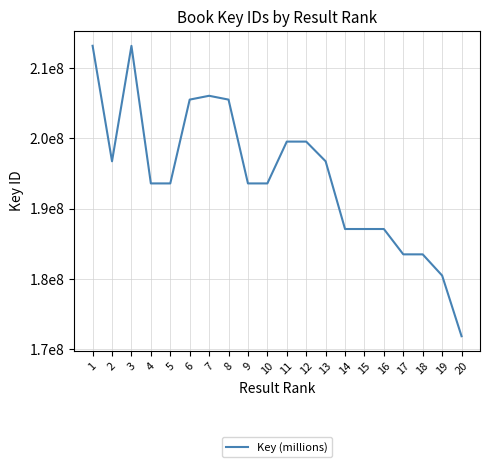

Does the chart have visible grid lines?

Yes